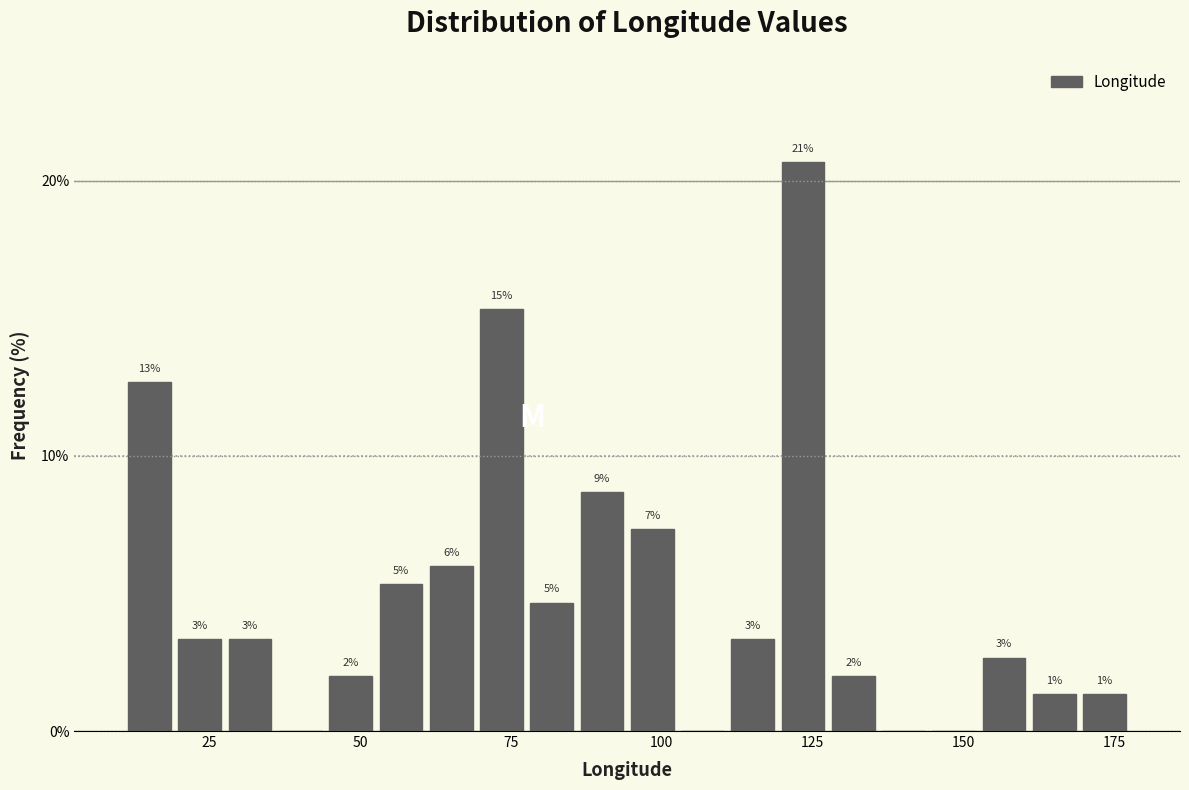

Around what value on the x-axis is the tallest bar? Give the approximate position of its centre, as read against the axis.

125